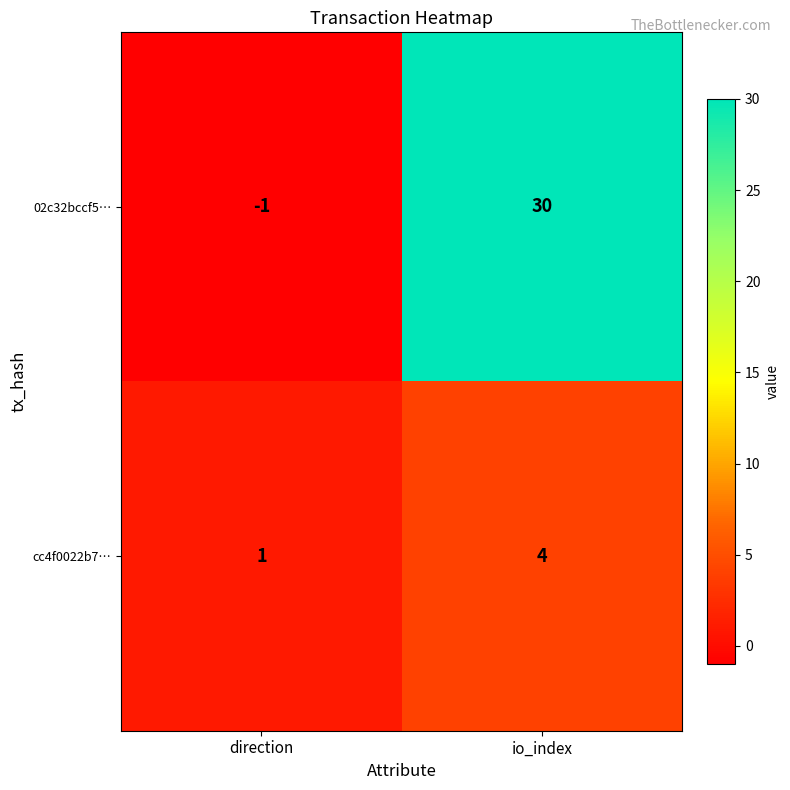

Reading left to right, list all the values displayed in this chart.

02c32bccf5…: -1	30
cc4f0022b7…: 1	4